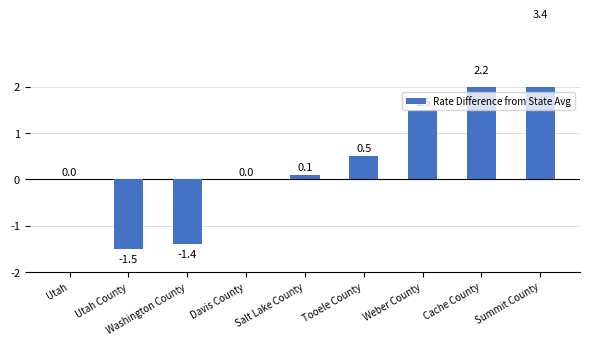

What is the change in value from Utah County to Weber County?

+3.0